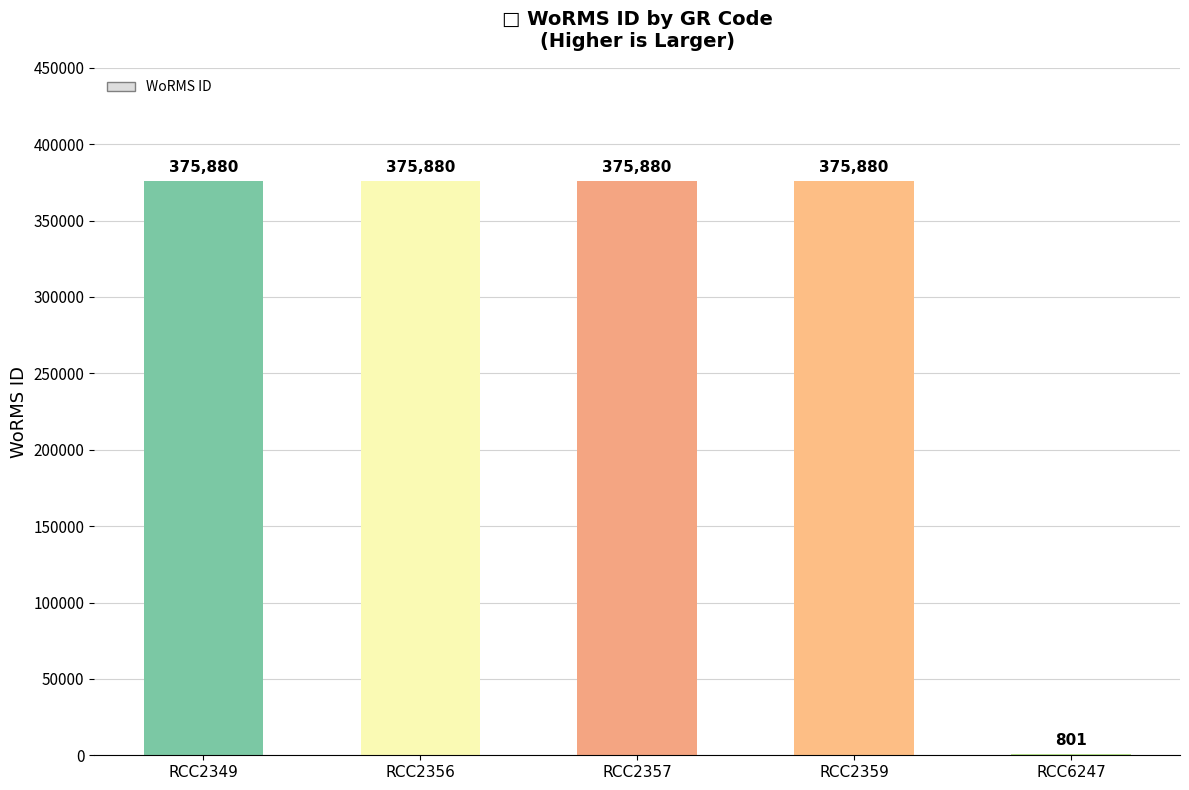

What is the average value?

300864